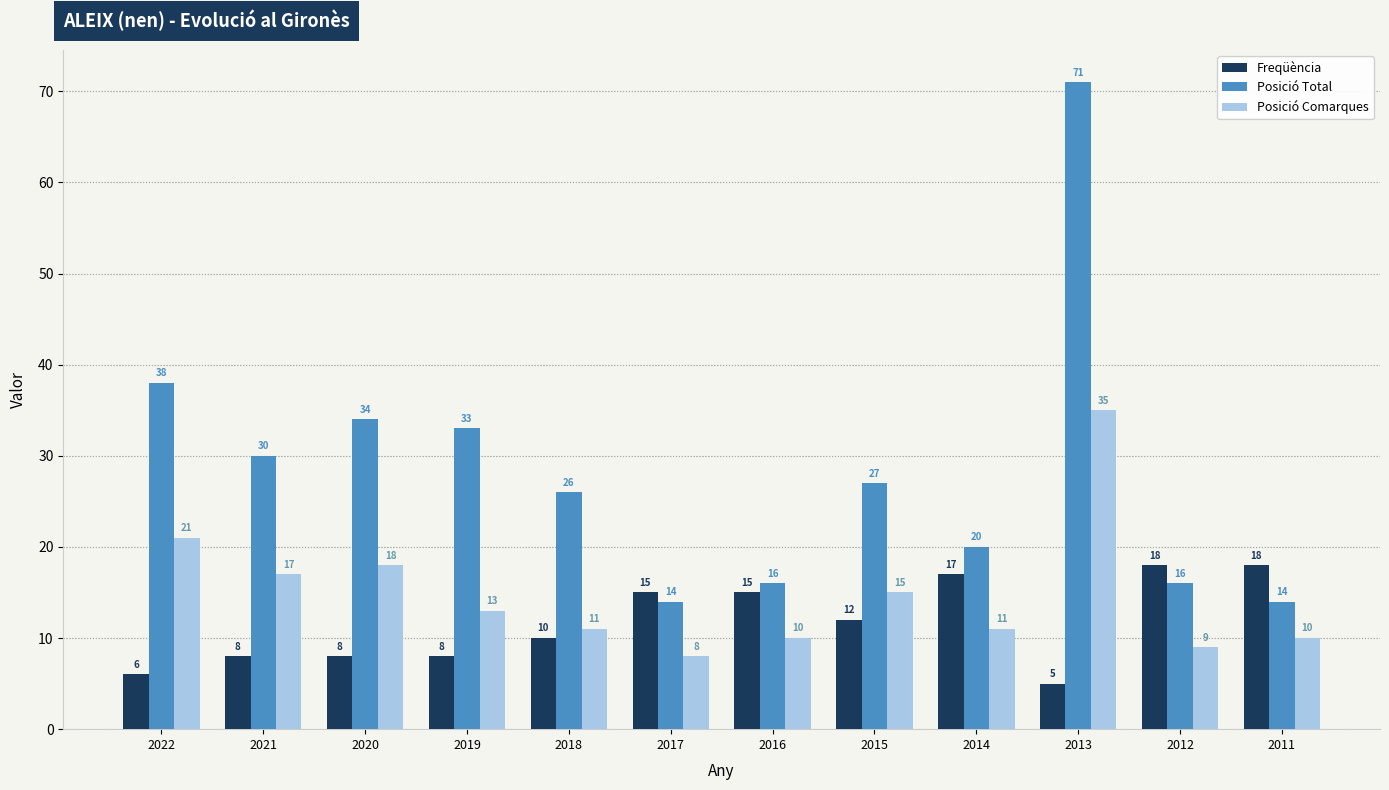

True or false: Posició Comarques has a value of 11 at 2014.

True